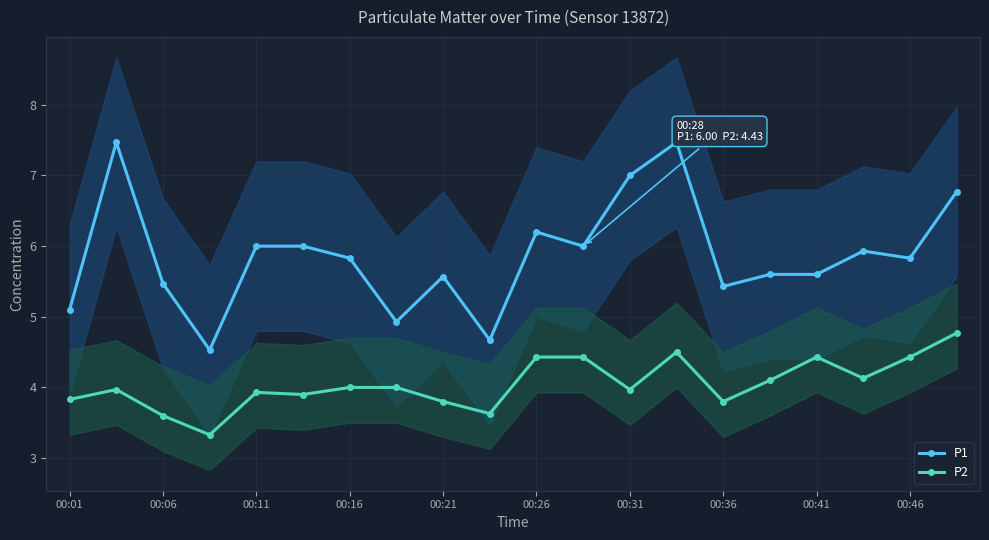

What is the minimum value for P1?

4.5